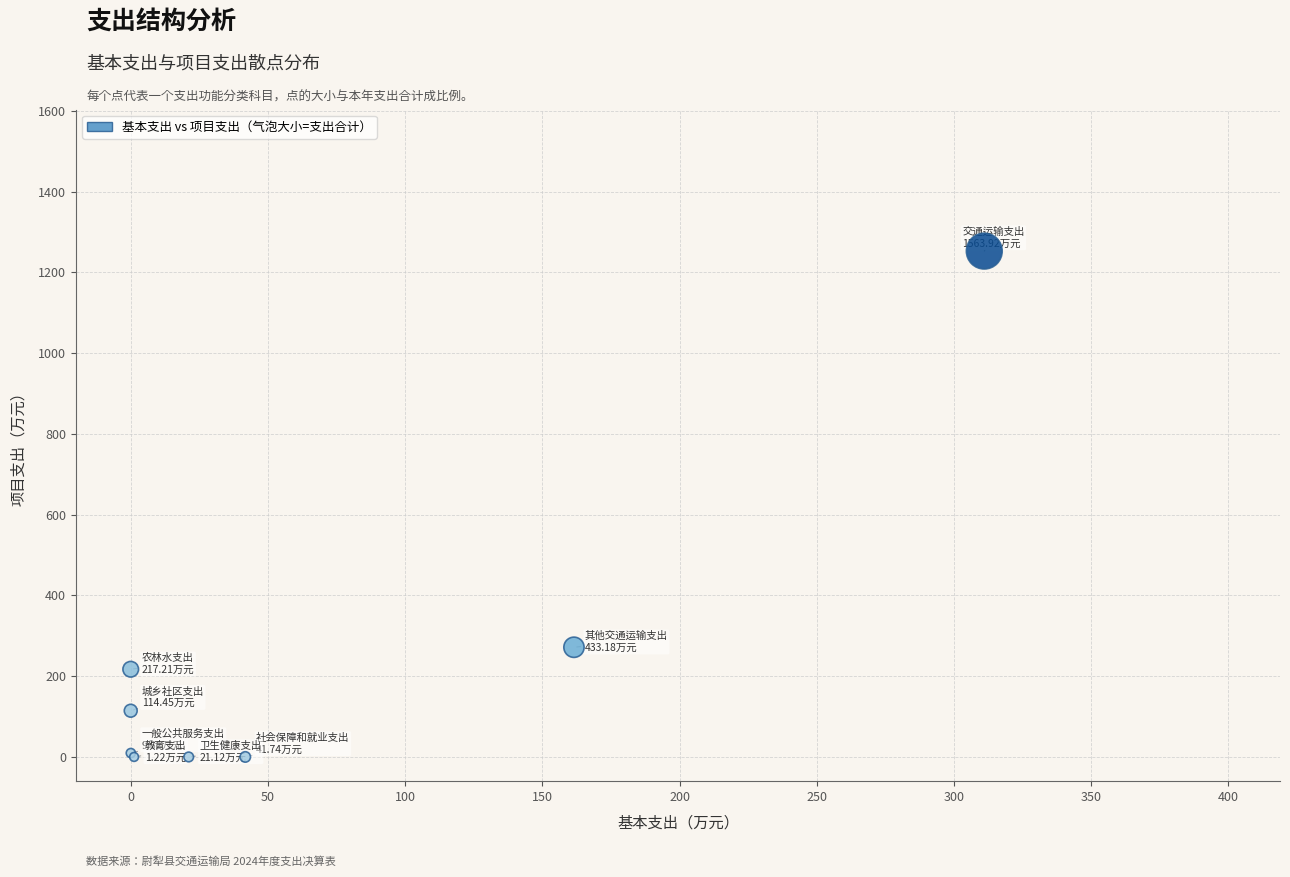

What Y value in the scatter plot is closest to 626?

271.7